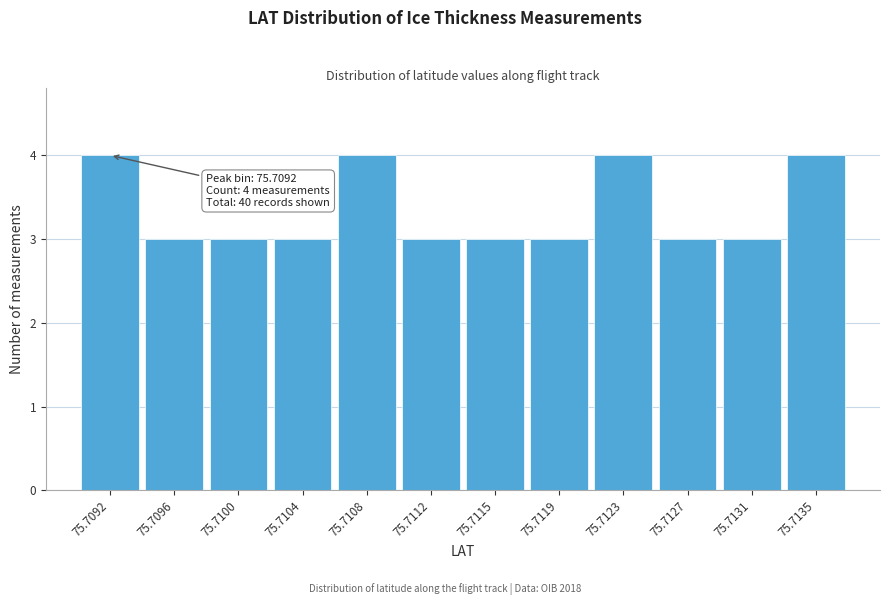

Reading left to right, list all the values displayed in this chart.

75.7092=4	75.7096=3	75.7100=3	75.7104=3	75.7108=4	75.7112=3	75.7115=3	75.7119=3	75.7123=4	75.7127=3	75.7131=3	75.7135=4